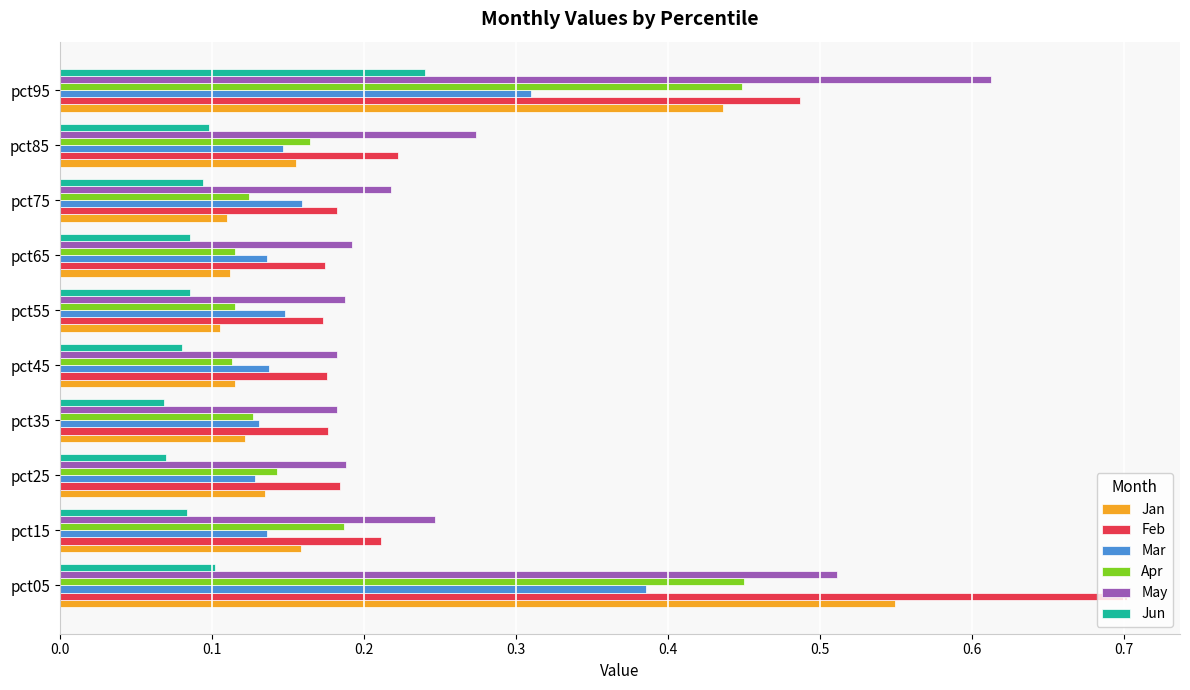

The value of Feb at pct55 is 0.3. True or false?

False